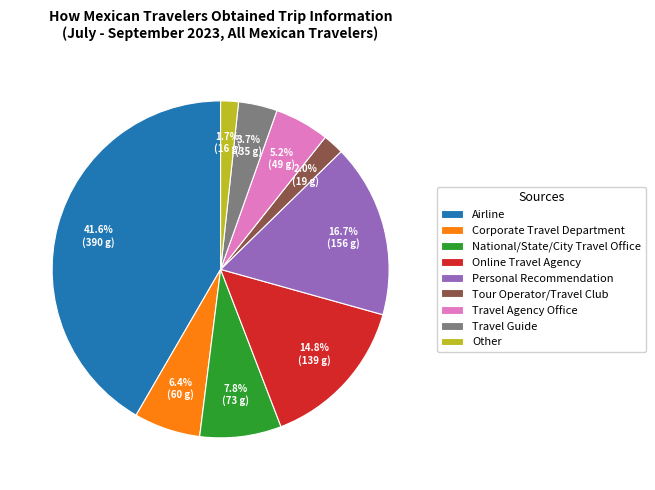

How many slices are in this pie chart?

9